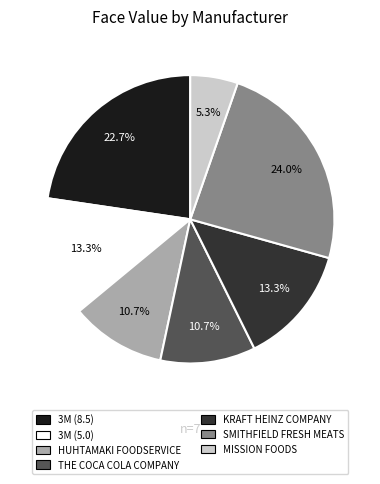

Which has a higher value, THE COCA COLA COMPANY or KRAFT HEINZ COMPANY?

KRAFT HEINZ COMPANY